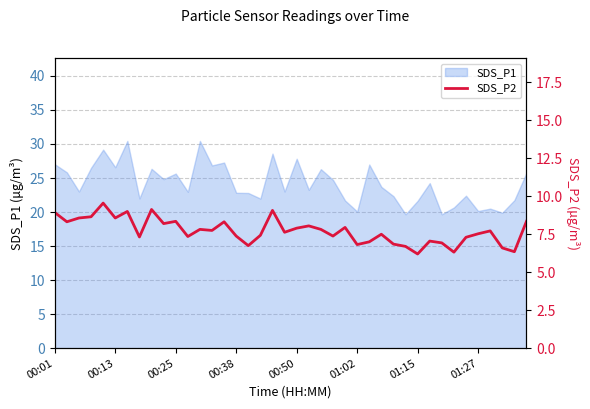

What is the smallest value displayed?

6.2